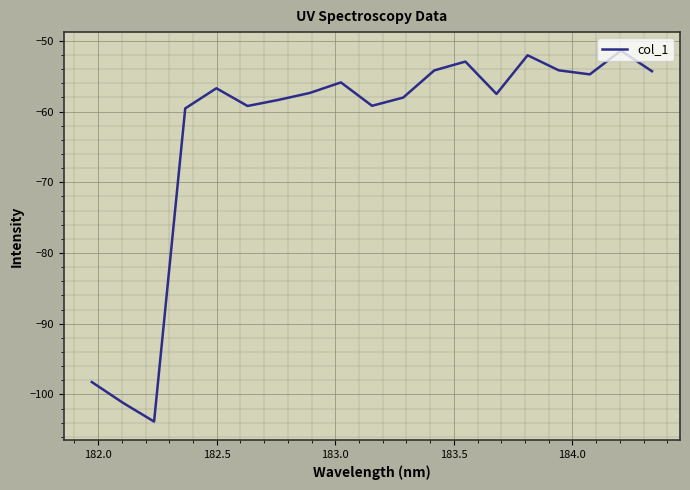

What is the minimum value shown in the chart?

-103.8